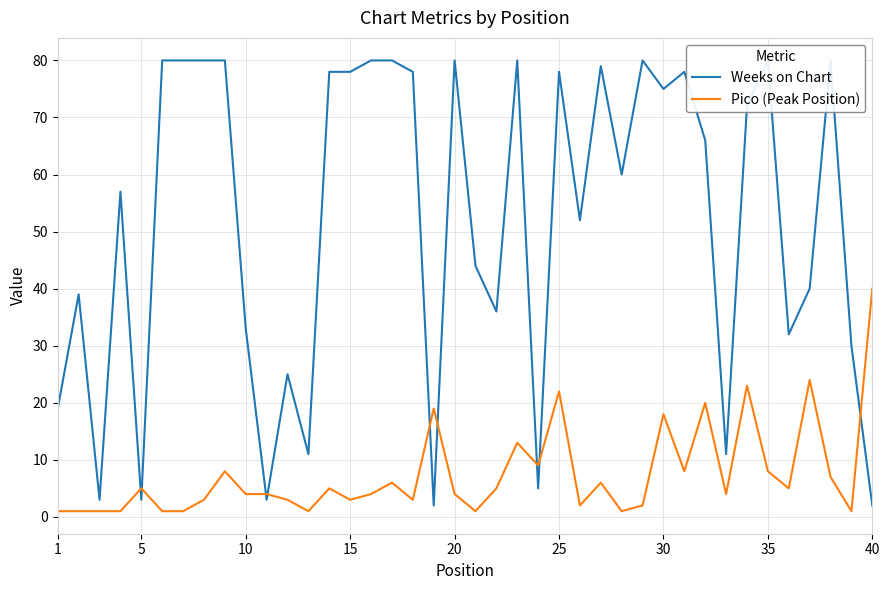

In Pico (Peak Position), how many points are lower than both neighbors (excluding endpoints)?

11